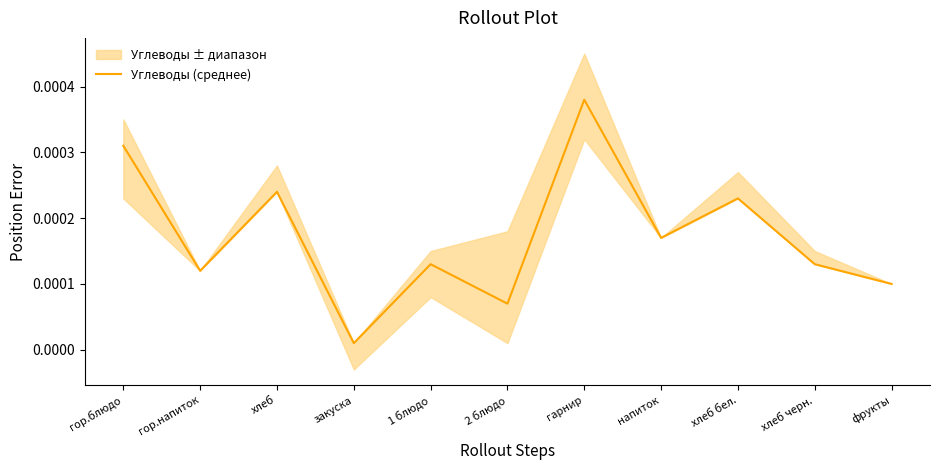

Rank the categories by value from lowest to highest.

закуска, 2 блюдо, фрукты, гор.напиток, 1 блюдо, хлеб черн., напиток, хлеб бел., хлеб, гор.блюдо, гарнир